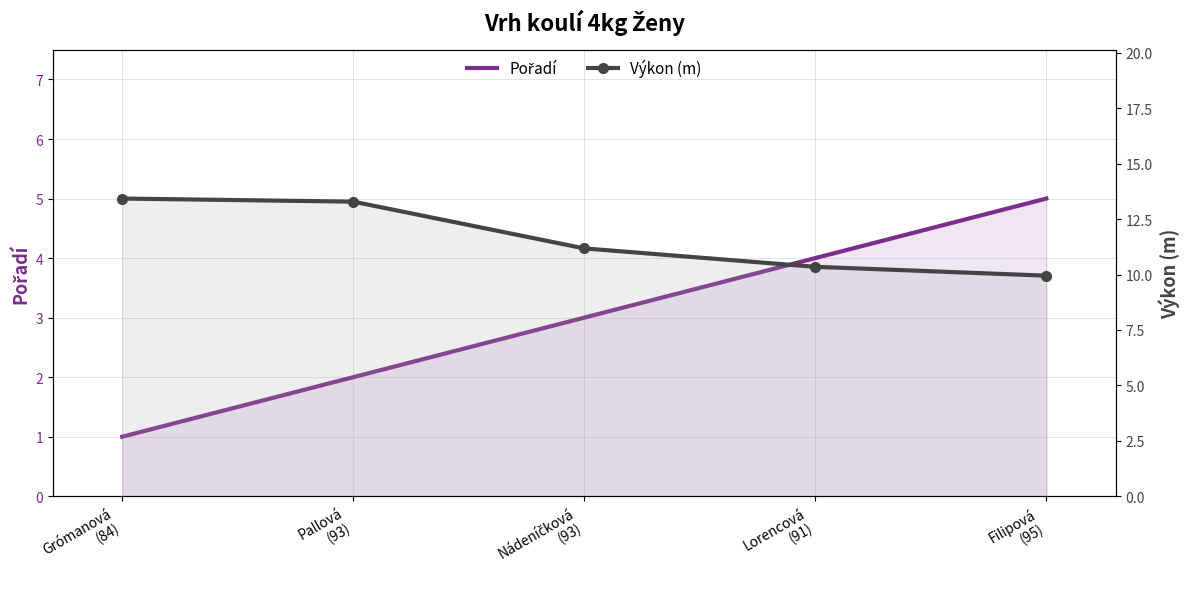

Which has a higher value, Nádeníčková
(93) or Lorencová
(91)?

Lorencová
(91)